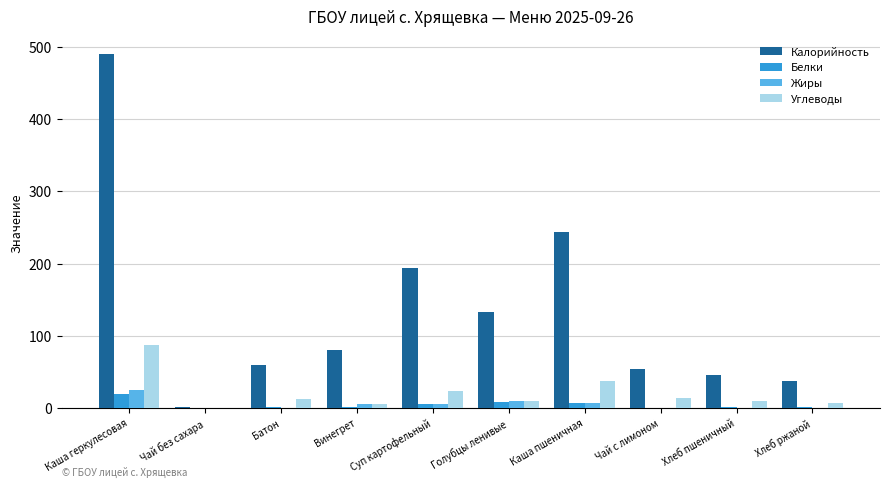

At which category is the sum across all series the highest?

Каша геркулесовая